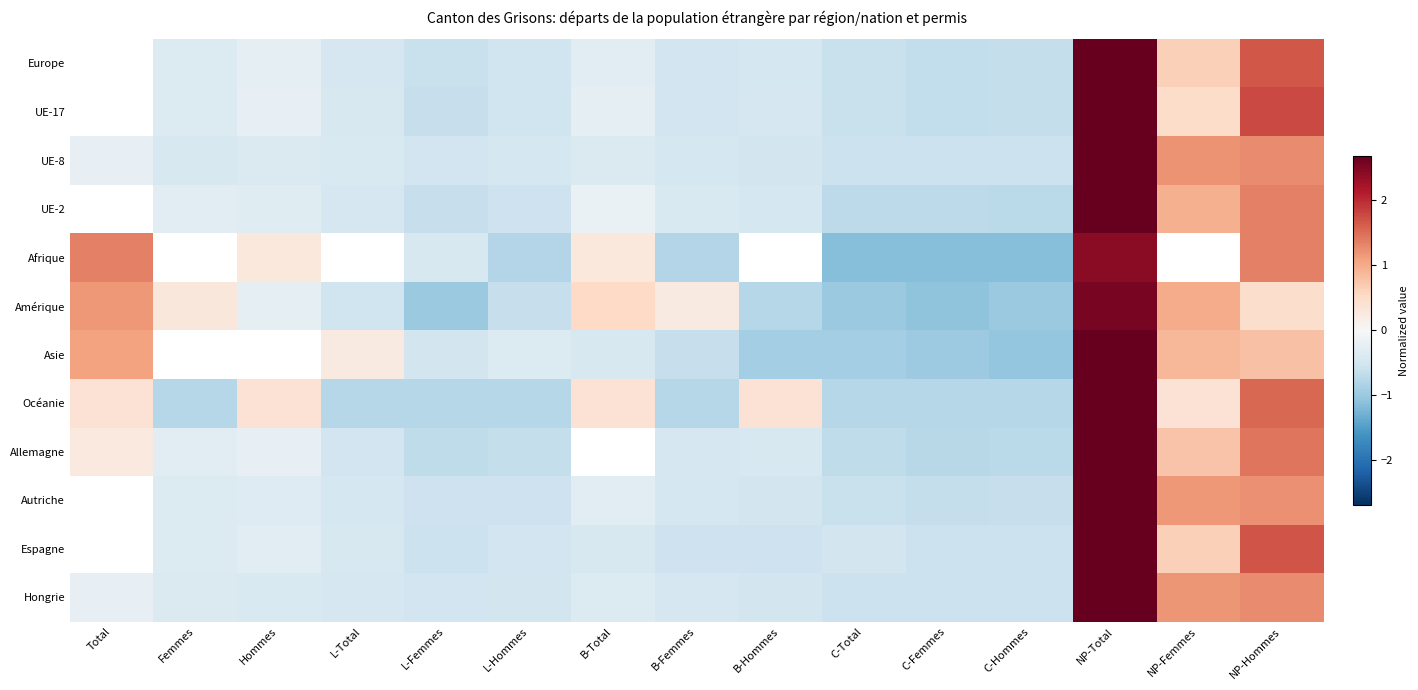

Which series has the widest spread of values?

Asie